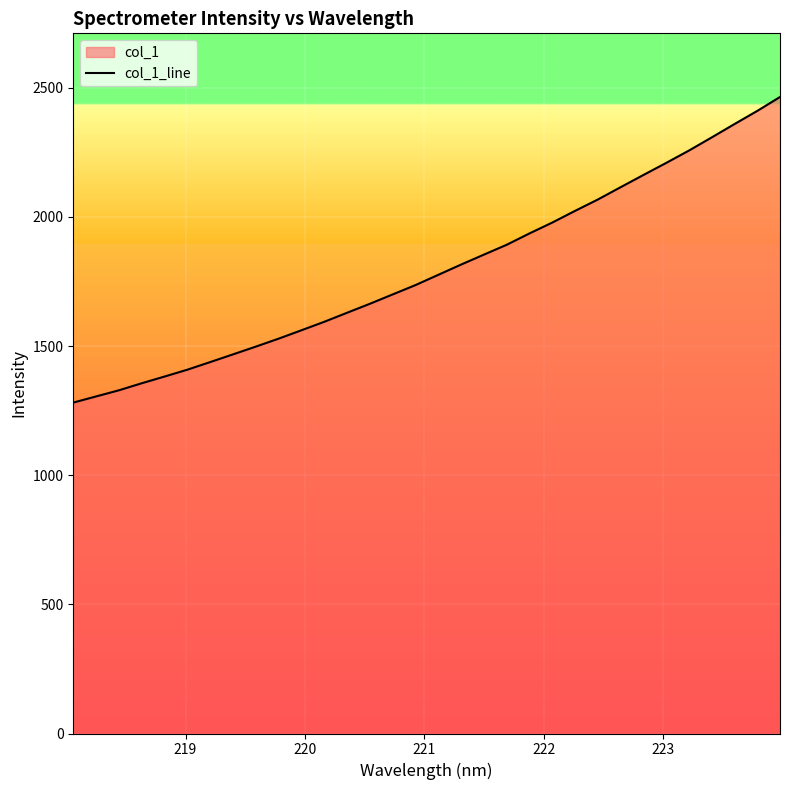

What is the difference between the maximum and minimum values?

1183.3